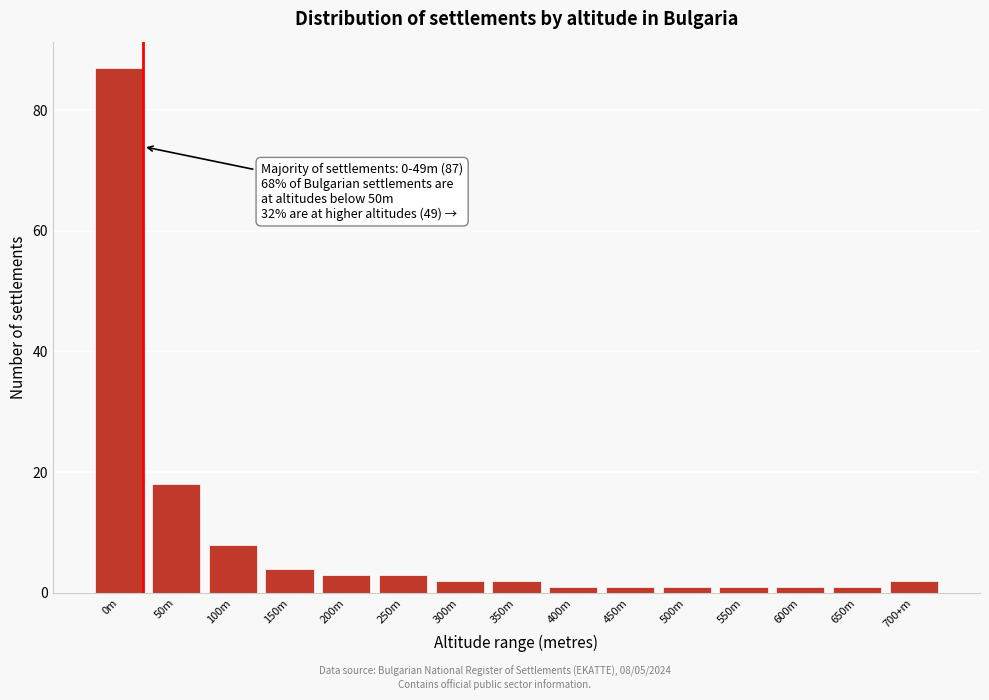

Reading left to right, list all the values displayed in this chart.

0m=87	50m=18	100m=8	150m=4	200m=3	250m=3	300m=2	350m=2	400m=1	450m=1	500m=1	550m=1	600m=1	650m=1	700+m=2